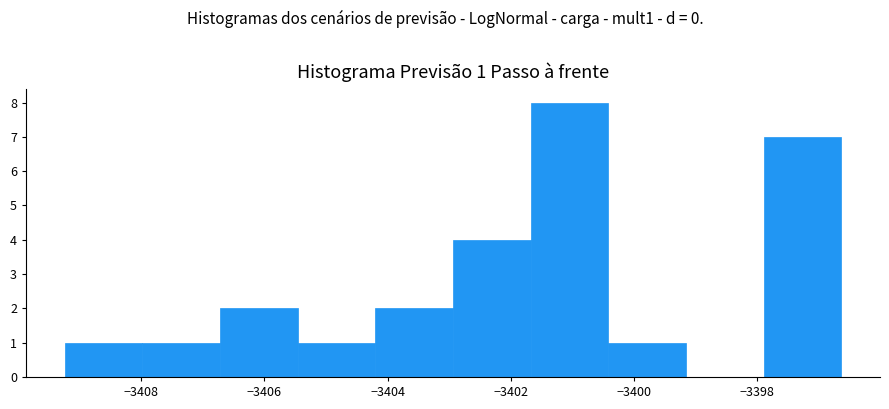

Over which range of the x-axis is the bar tallest?

-3401.6 to -3400.4